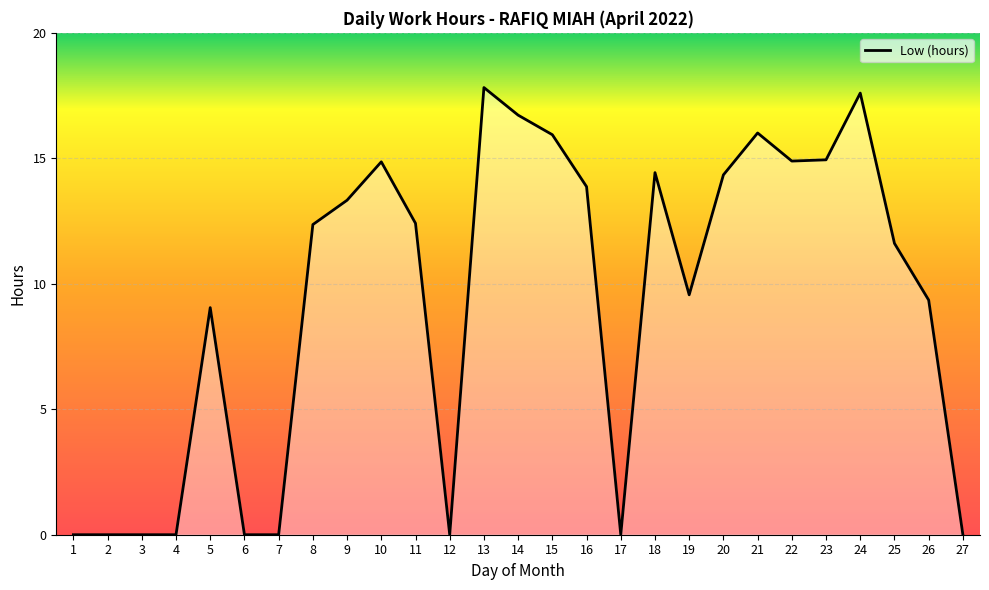

What is the difference between the values at 25 and 16?

2.3